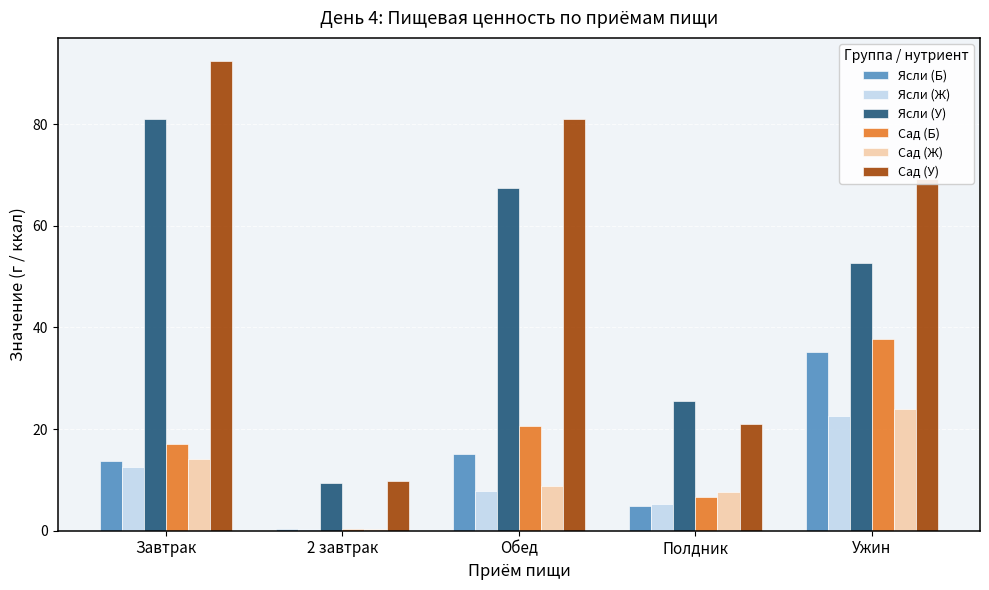

Between Завтрак and 2 завтрак, which series saw the biggest shift?

Сад (У)